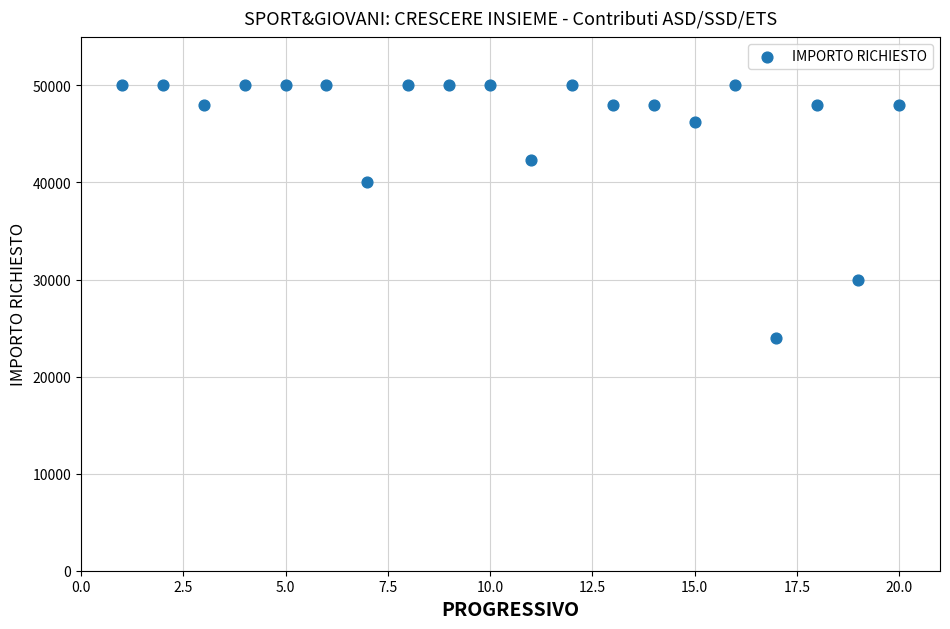

What is the range of Y values (max minus min)?

26000.0